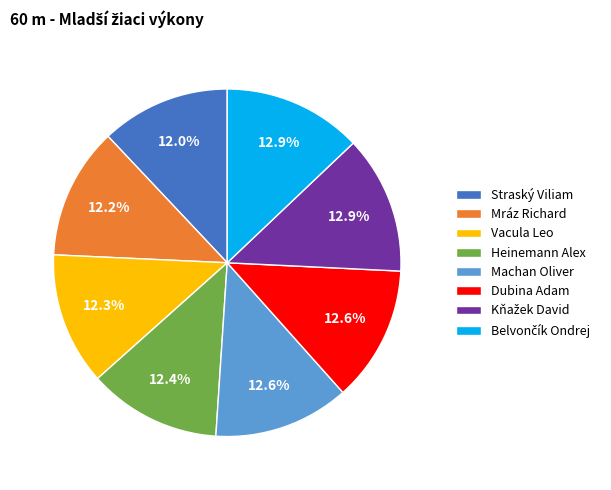

How much of the chart is everything except Dubina Adam?

87.4%